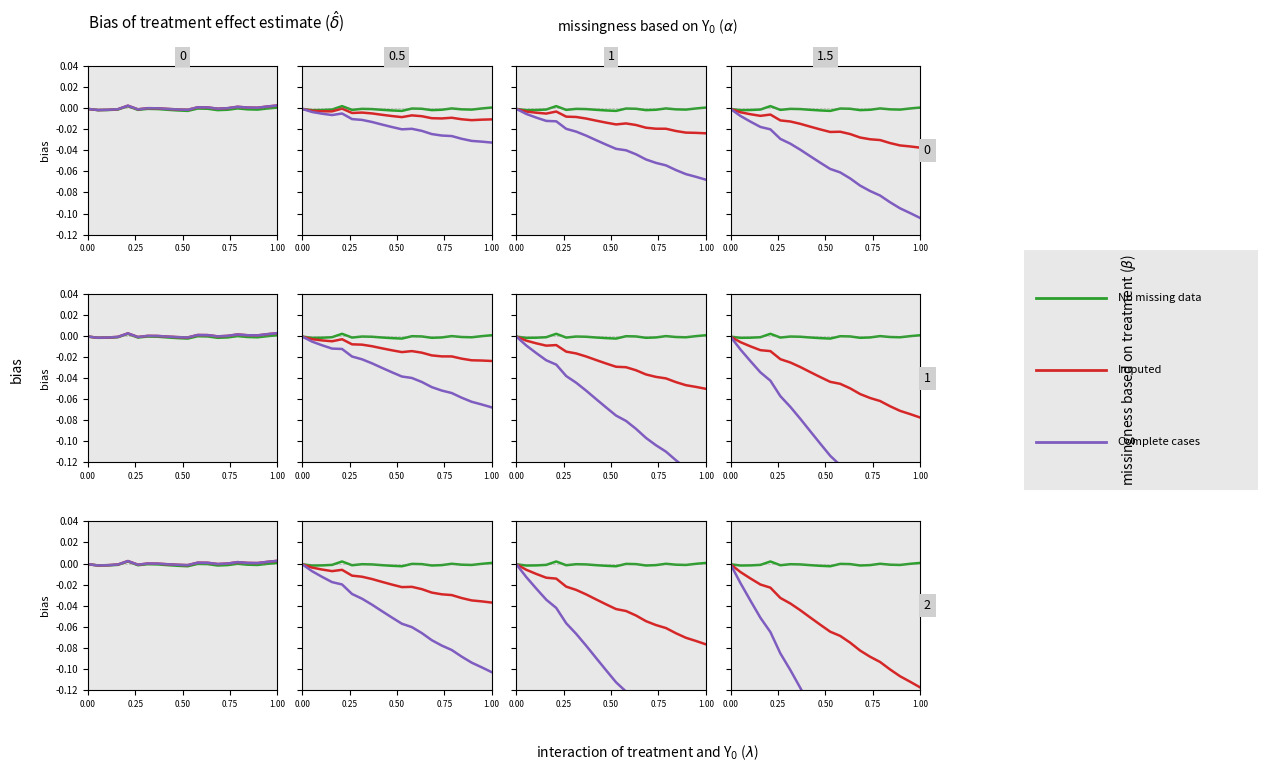

List the series in order of their overall mean, highest first.

No missing data, Imputed, Complete cases